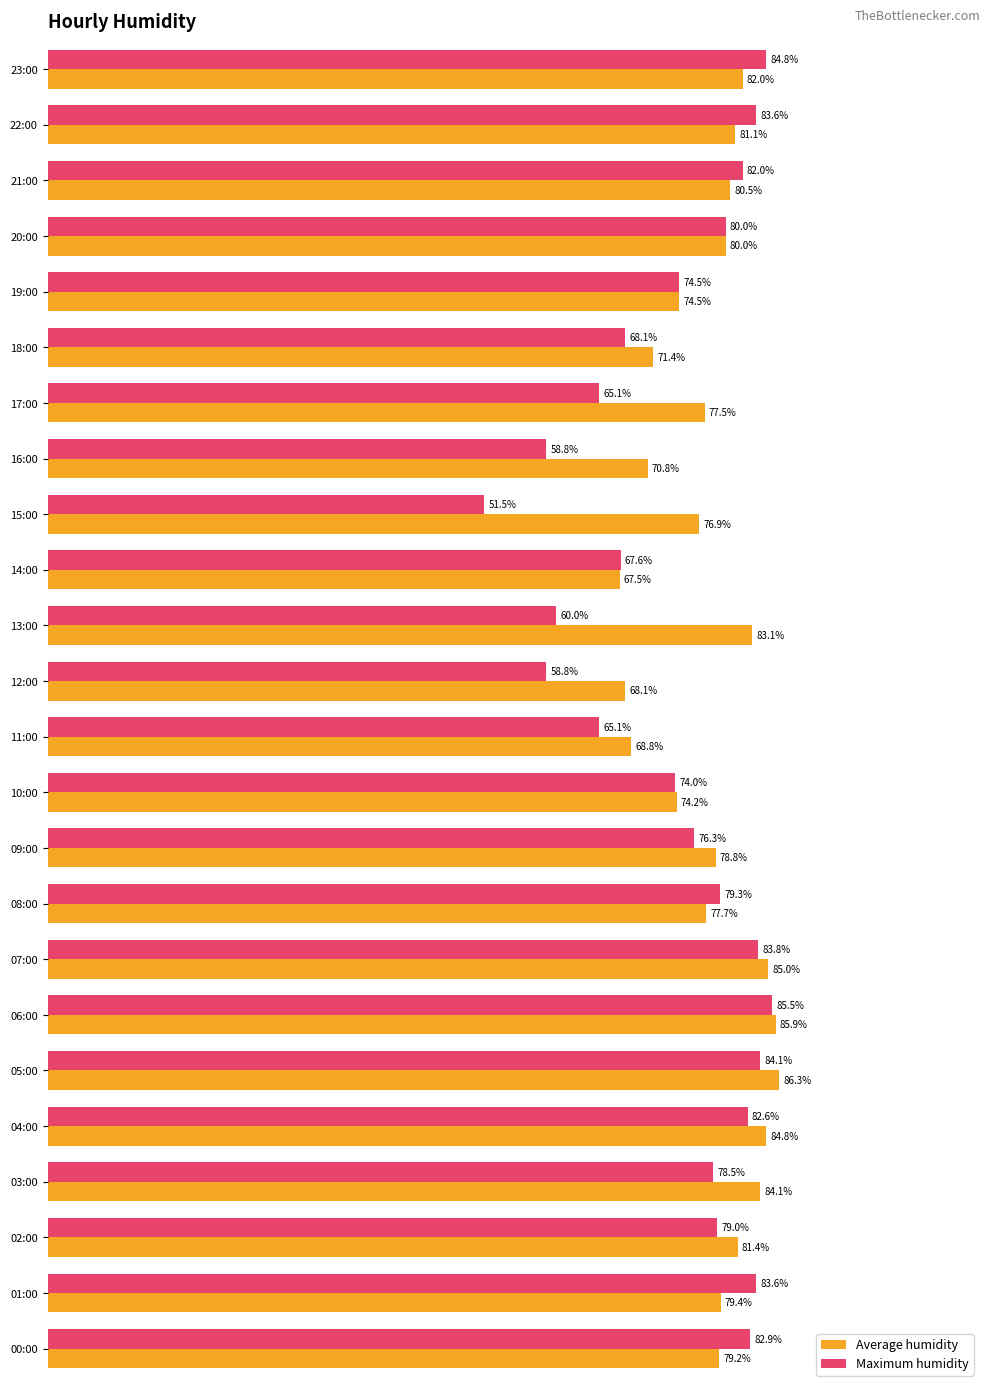

Which category has the highest value in the Maximum humidity series?

06:00